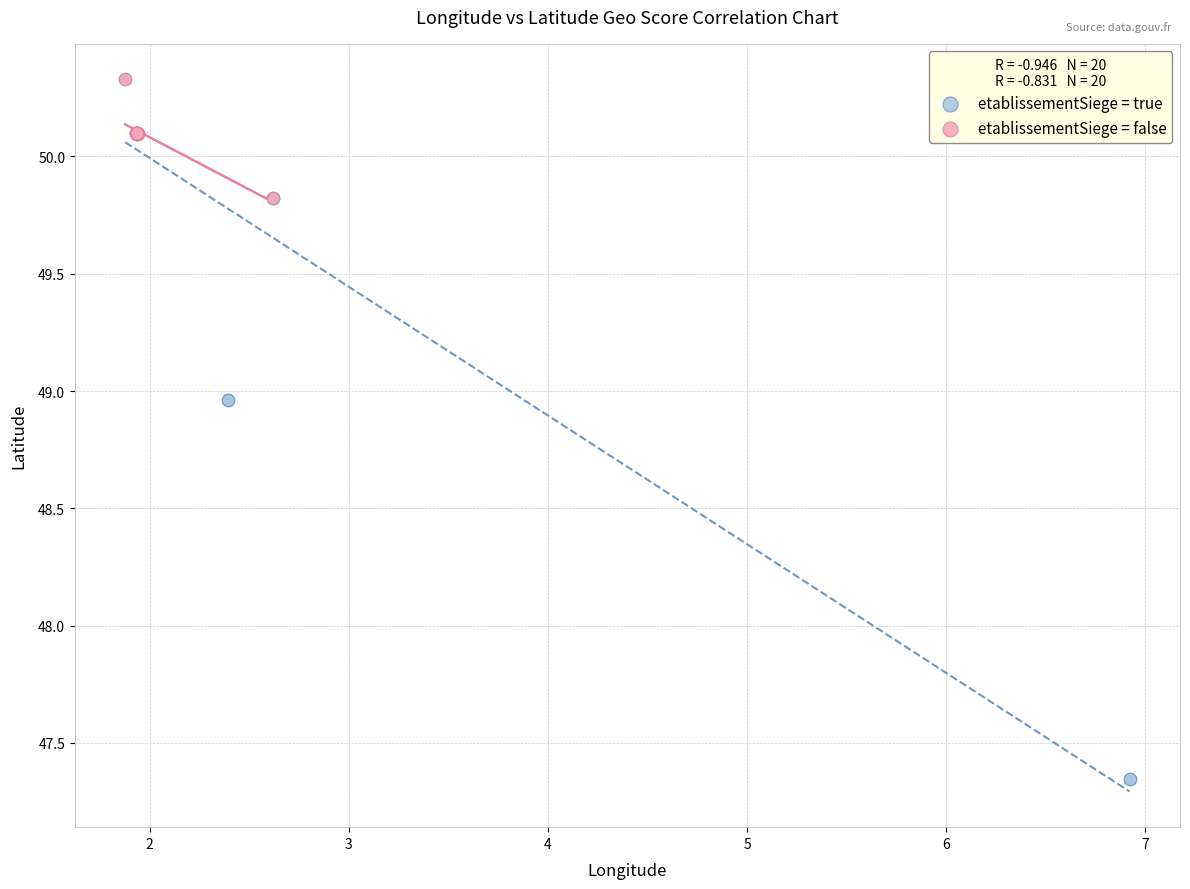

Which series has the largest Y range (max minus min)?

etablissementSiege = true